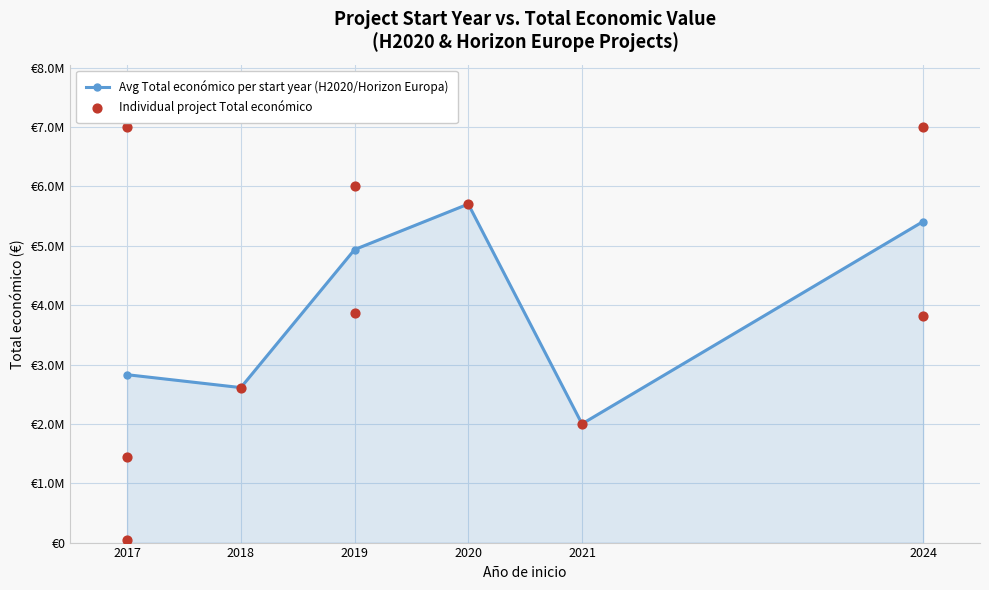

What is the change in value from 2017 to 2018?

-217517.7